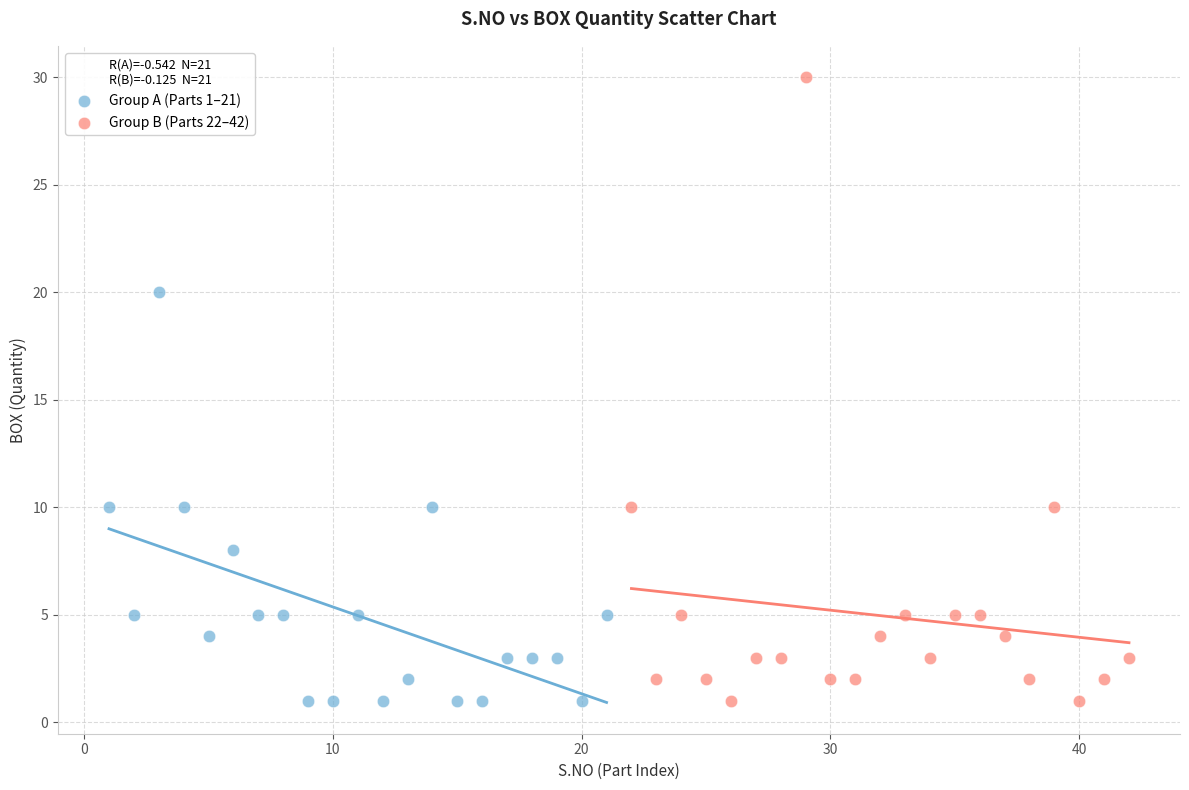

Which series contains the highest Y value?

Group B (Parts 22–42)